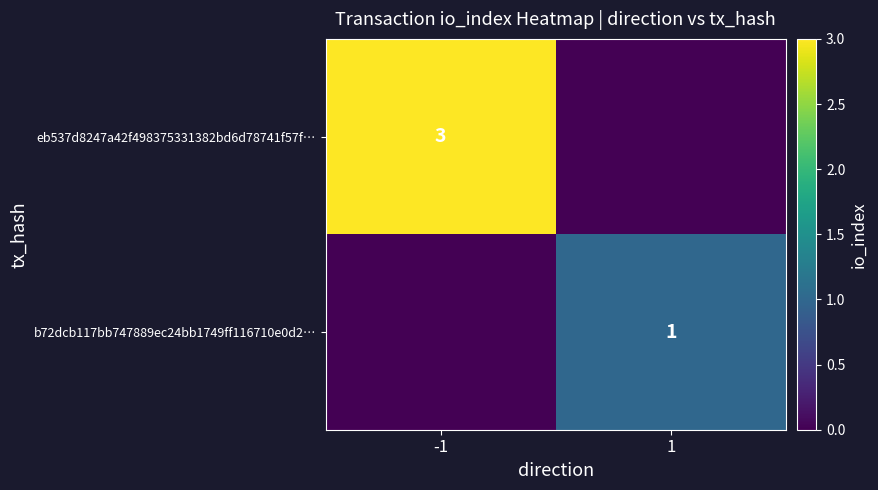

Is it true that b72dcb117bb747889ec24bb1749ff116710e0d2… equals 2 at 1?

False